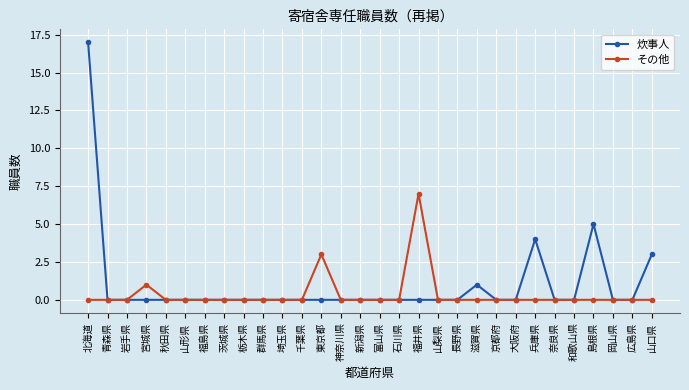

How many lines are shown in the chart?

2